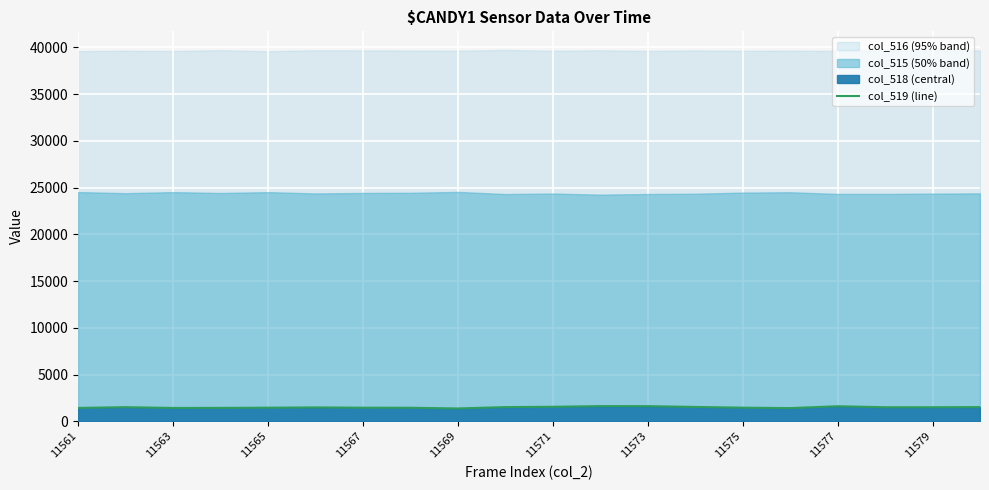

What is the minimum value shown in the chart?

1369